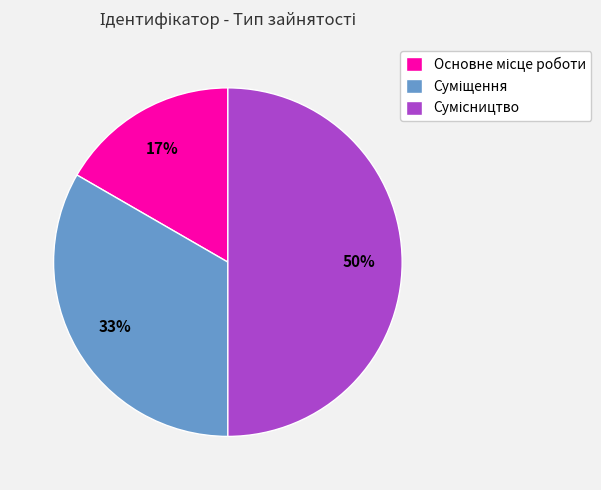

To the nearest percent, what is the difference between the largest and smallest slice percentages?

33%